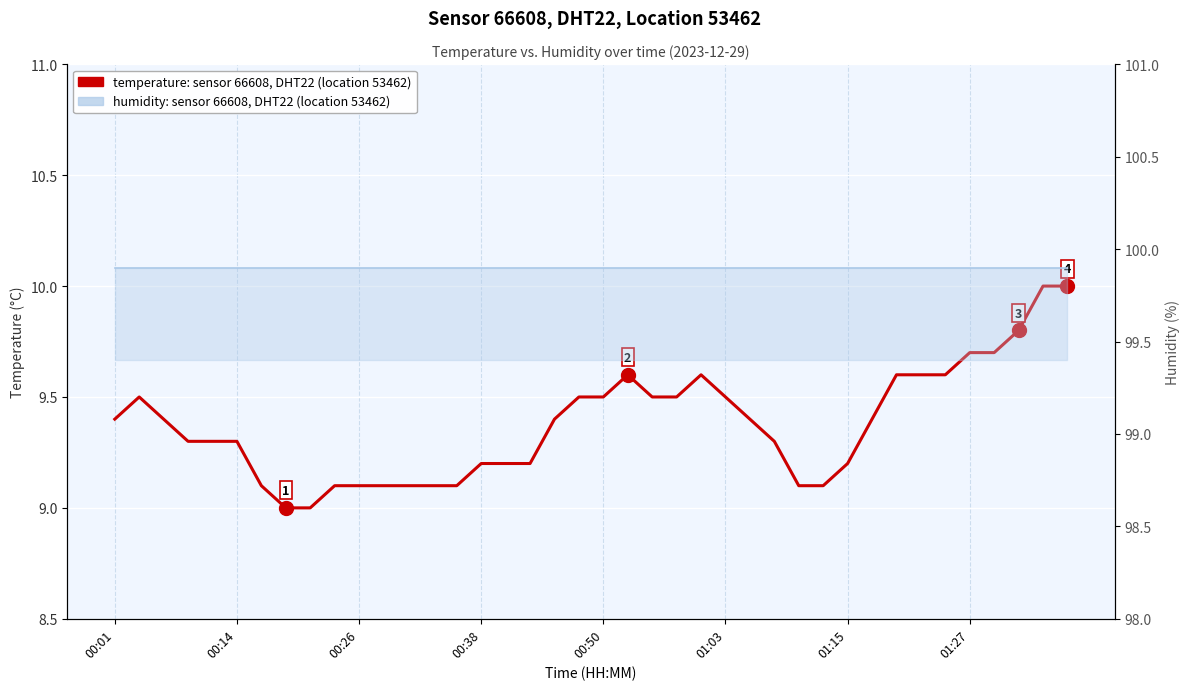

How many interior local peaks (higher than both neighbors) does the data have?

3